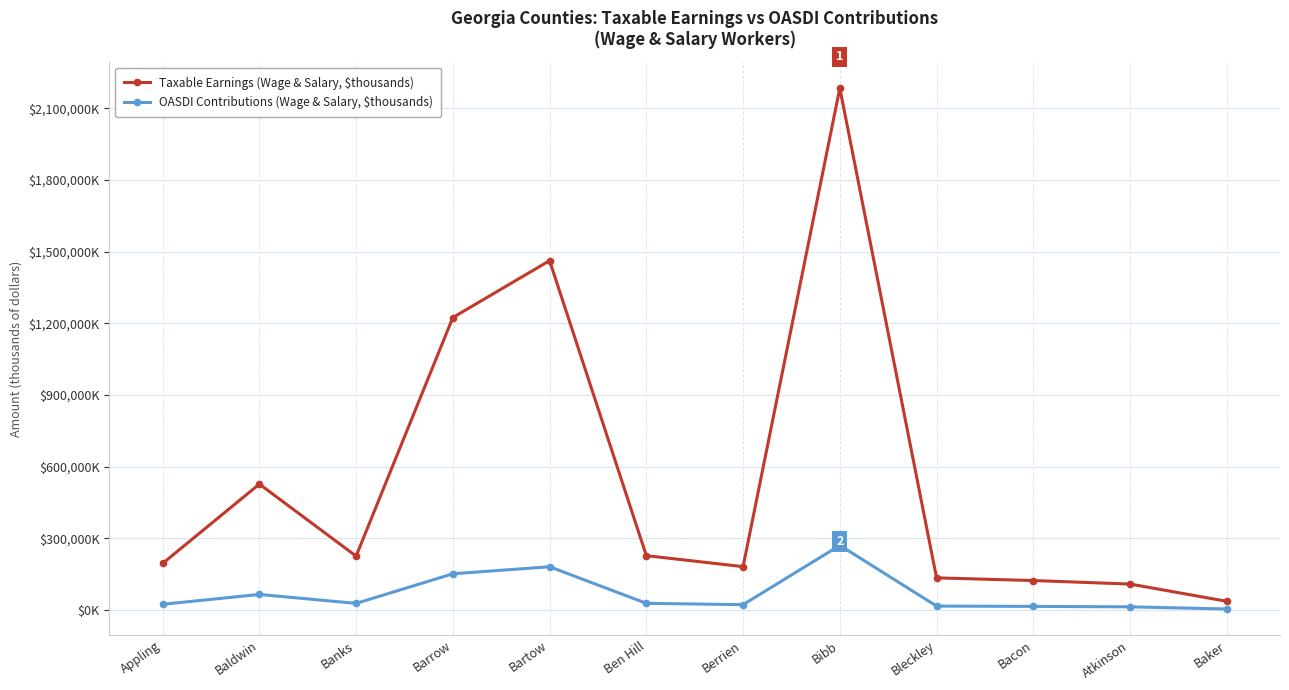

Reading left to right, transcribe all the data shown in this chart.

Taxable Earnings (Wage & Salary, $thousands): 195154	527414	225878	1224621	1462740	227803	181748	2184991	134812	123619	108920	36688
OASDI Contributions (Wage & Salary, $thousands): 24199	65399	28009	151853	181380	28248	22537	270939	16717	15329	13506	4549